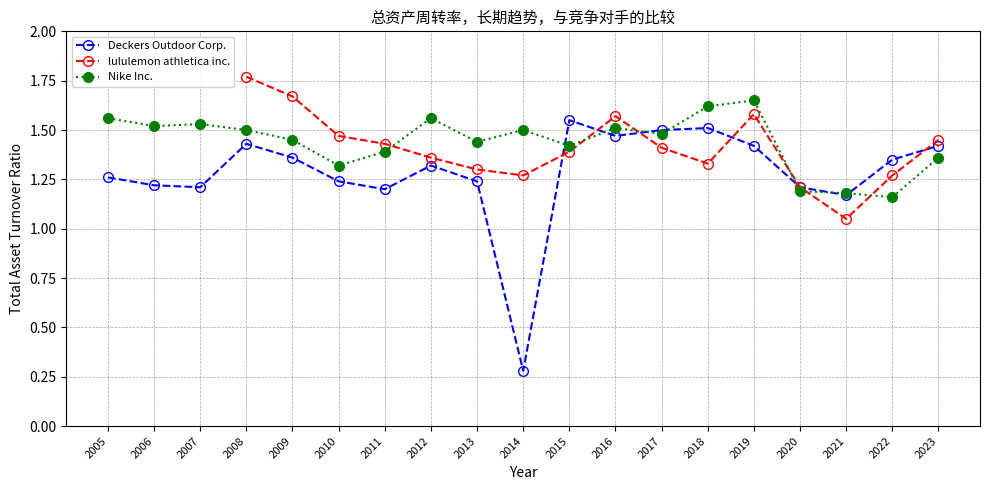

Where is the first local maximum for Deckers Outdoor Corp.?

2008